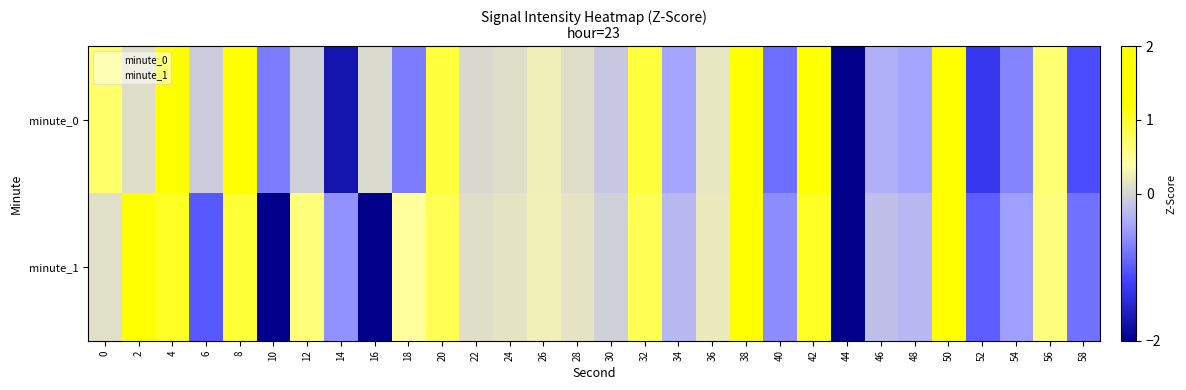

Which category has the lowest value across all series?

44